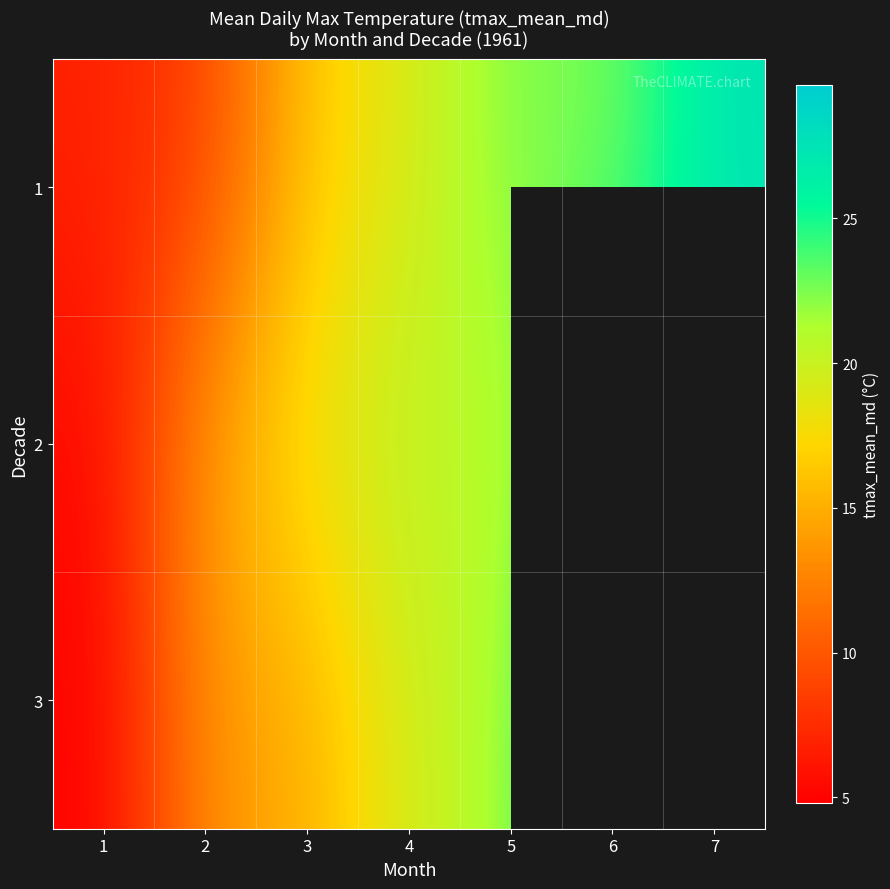

What is the difference between the maximum and minimum values in the 2 series?

21.4